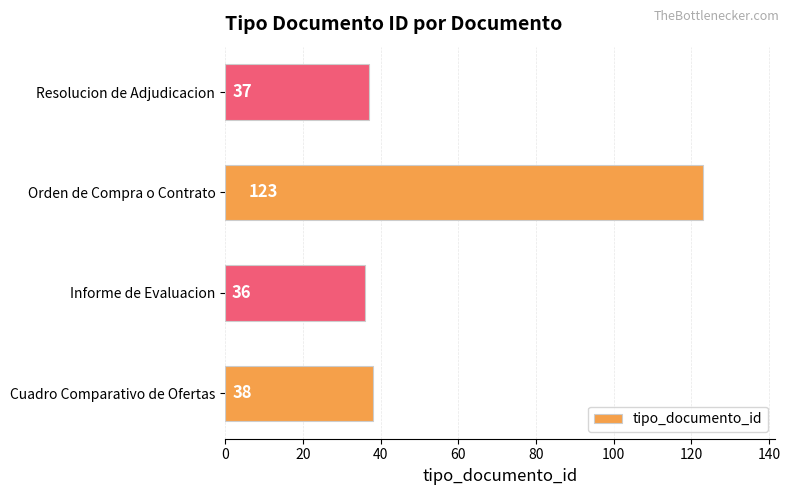

What value does the data have at Resolucion de Adjudicacion, to the nearest 5?

35